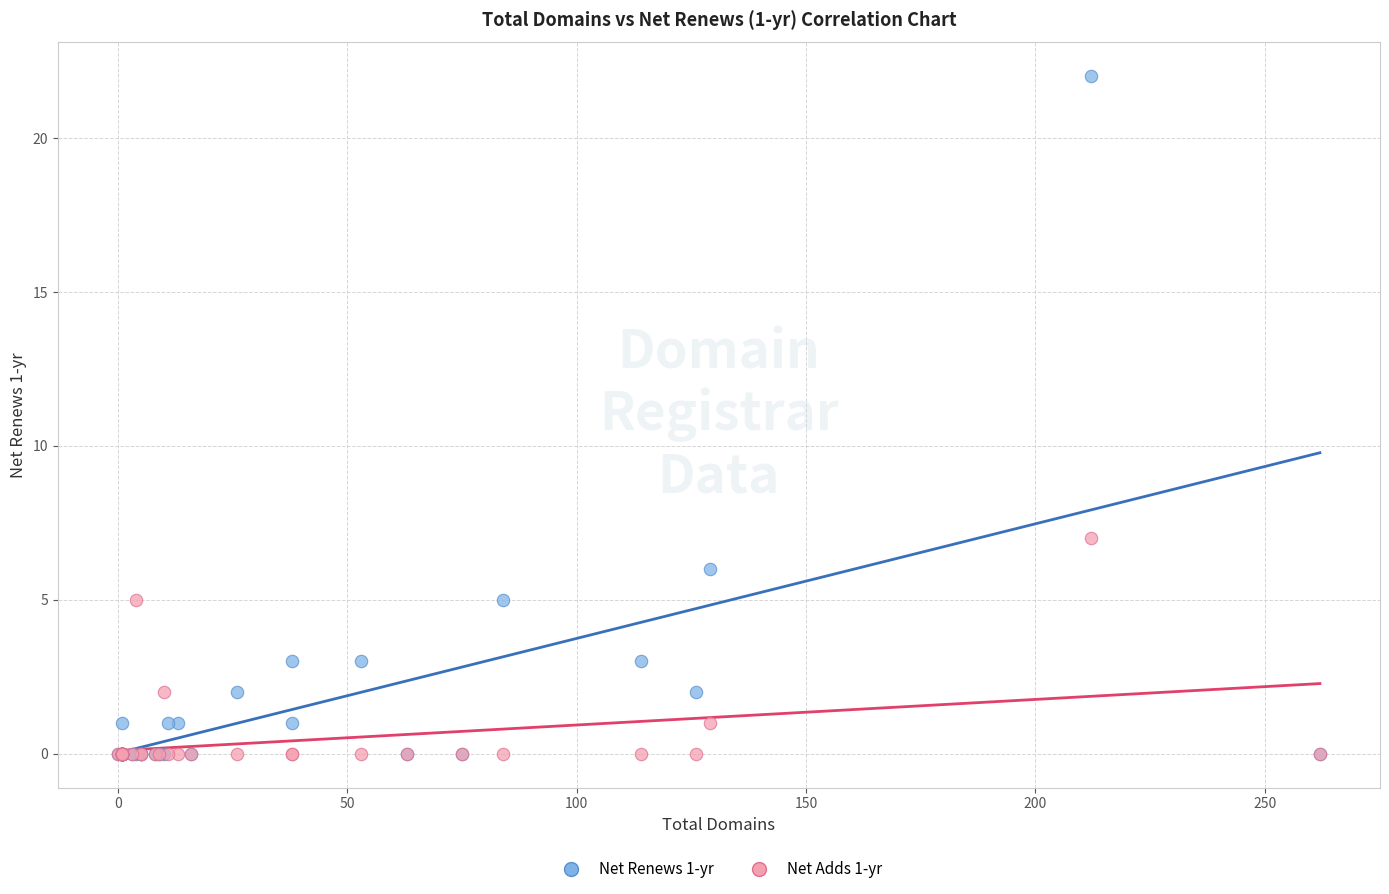

Across all series, what Y value is closest to 11?

7